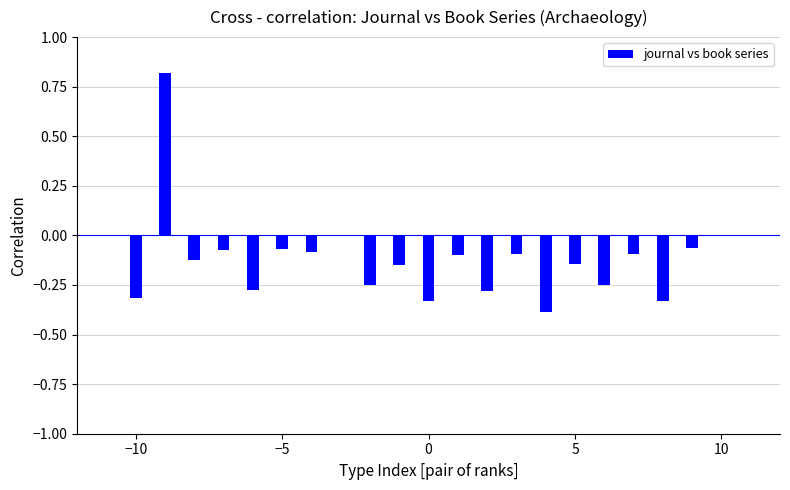

Count the number of data series in this chart.

1